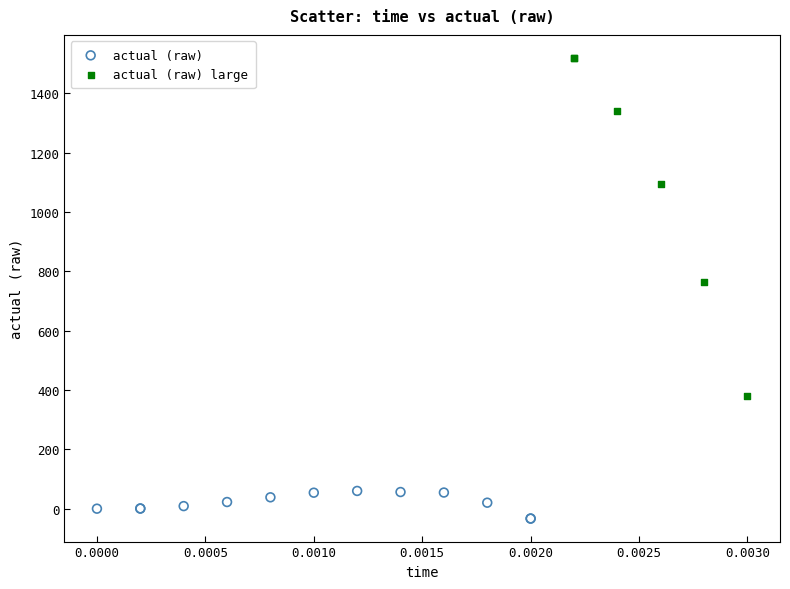

Which series has the widest spread of Y values?

actual (raw) large